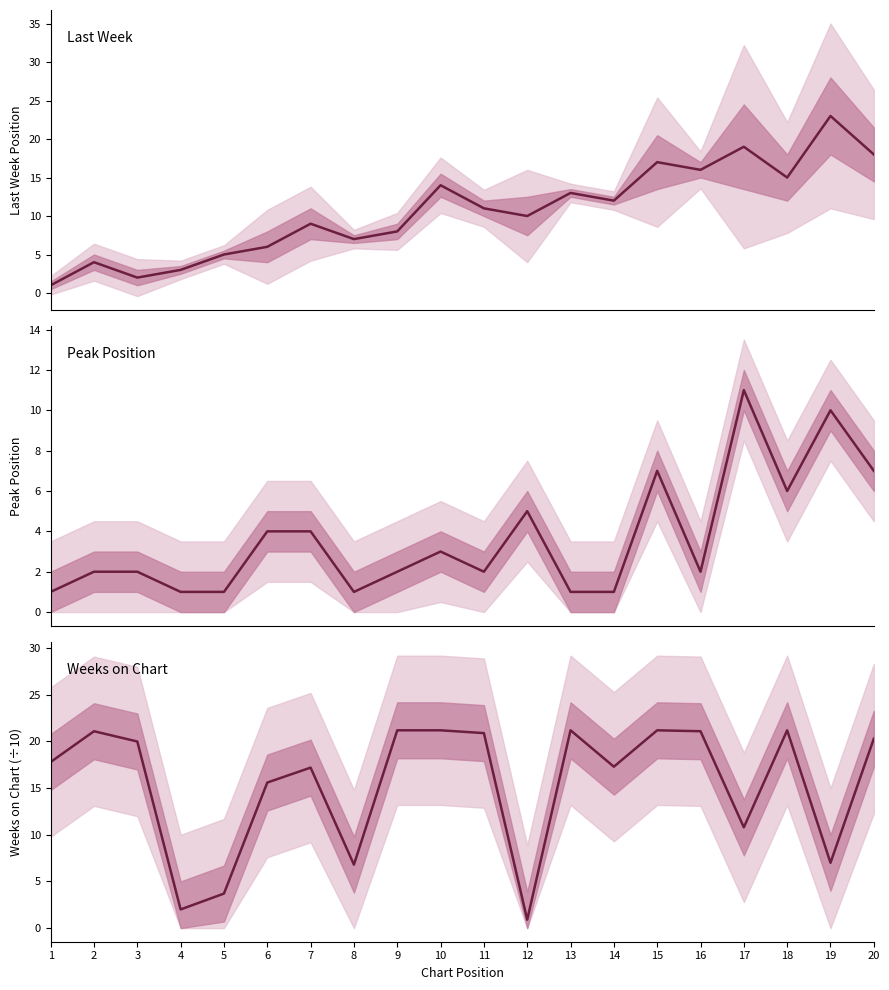

Reading left to right, transcribe all the data shown in this chart.

Last Week: 1.0	4.0	2.0	3.0	5.0	6.0	9.0	7.0	8.0	14.0	11.0	10.0	13.0	12.0	17.0	16.0	19.0	15.0	23.0	18.0
Peak Position: 1.0	2.0	2.0	1.0	1.0	4.0	4.0	1.0	2.0	3.0	2.0	5.0	1.0	1.0	7.0	2.0	11.0	6.0	10.0	7.0
Weeks on Chart (÷10): 17.8	21.1	20.0	2.0	3.7	15.6	17.2	6.8	21.2	21.2	20.9	0.9	21.2	17.3	21.2	21.1	10.8	21.2	7.0	20.3